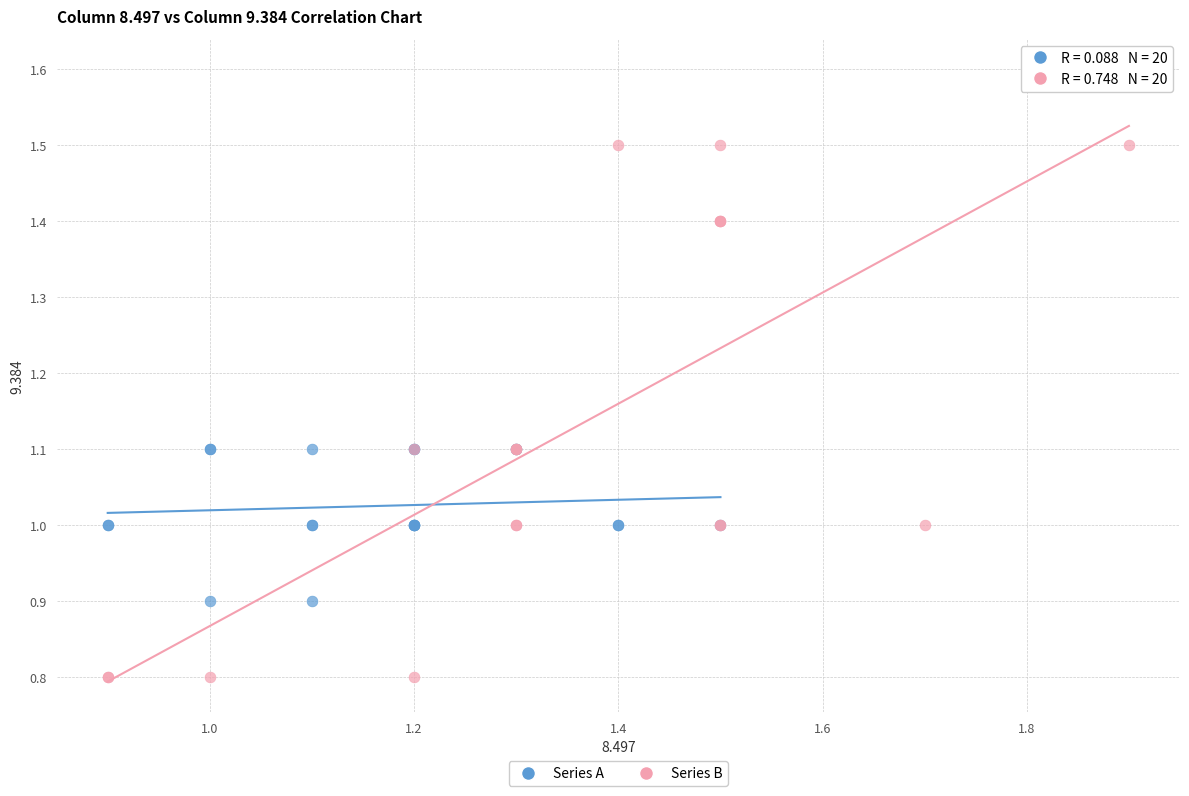

Which series has the widest spread of Y values?

Series B